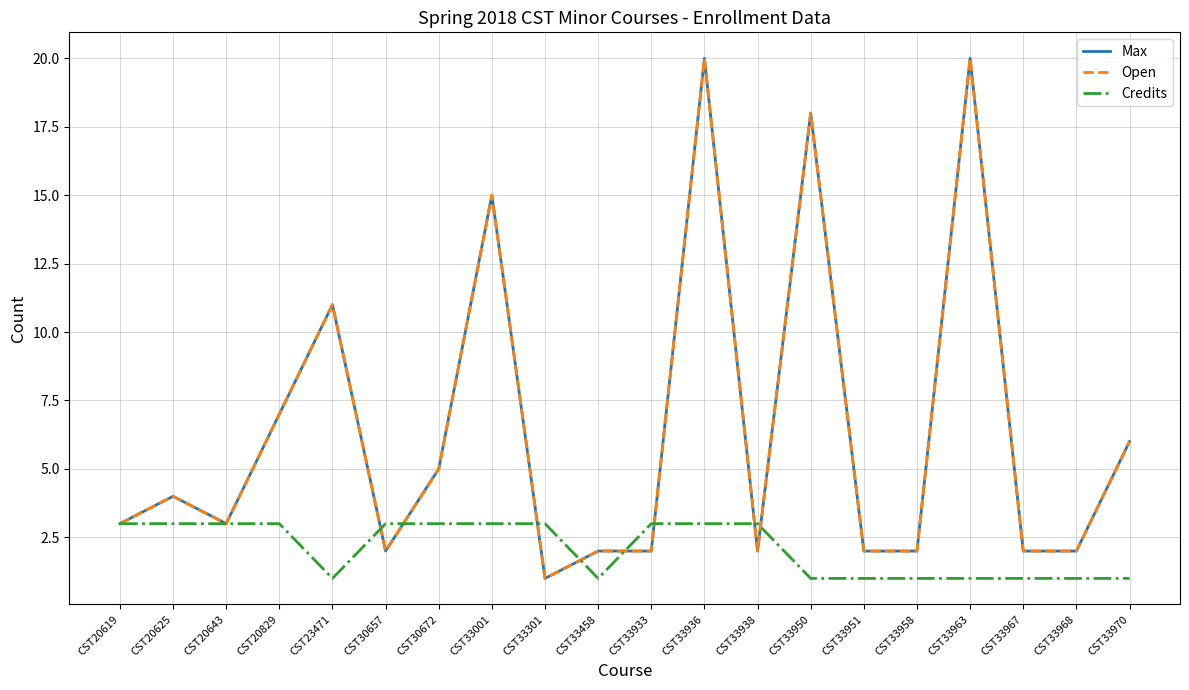

Between CST33967 and CST33936, which is larger?

CST33936